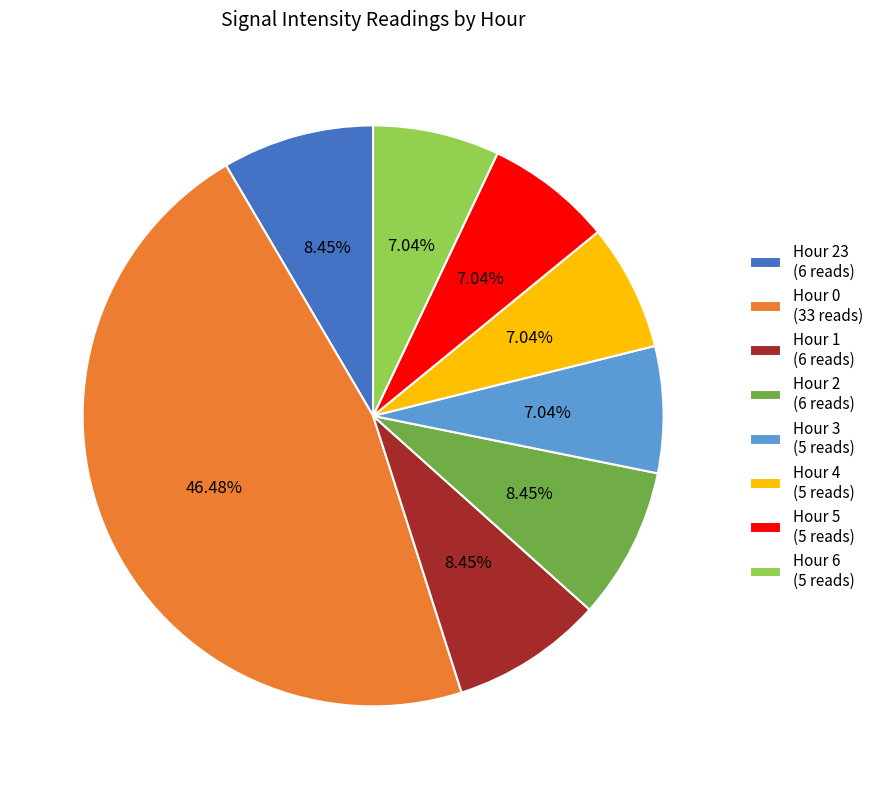

Is the sum of Hour 5 (5 reads) and Hour 23 (6 reads) greater than half?

No